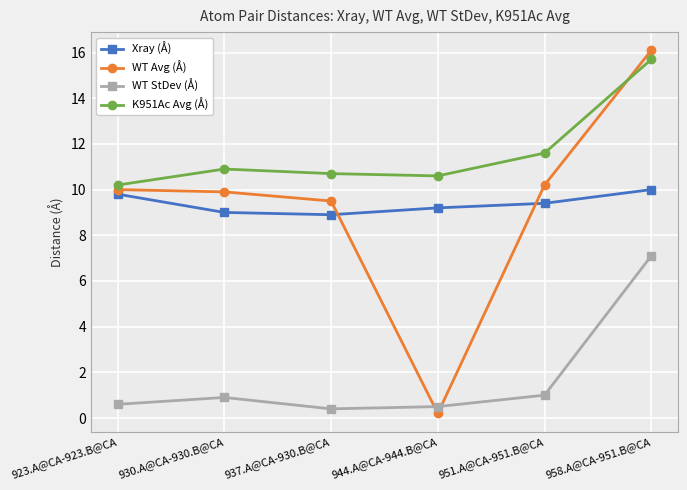

Count the number of categories in the chart.

6